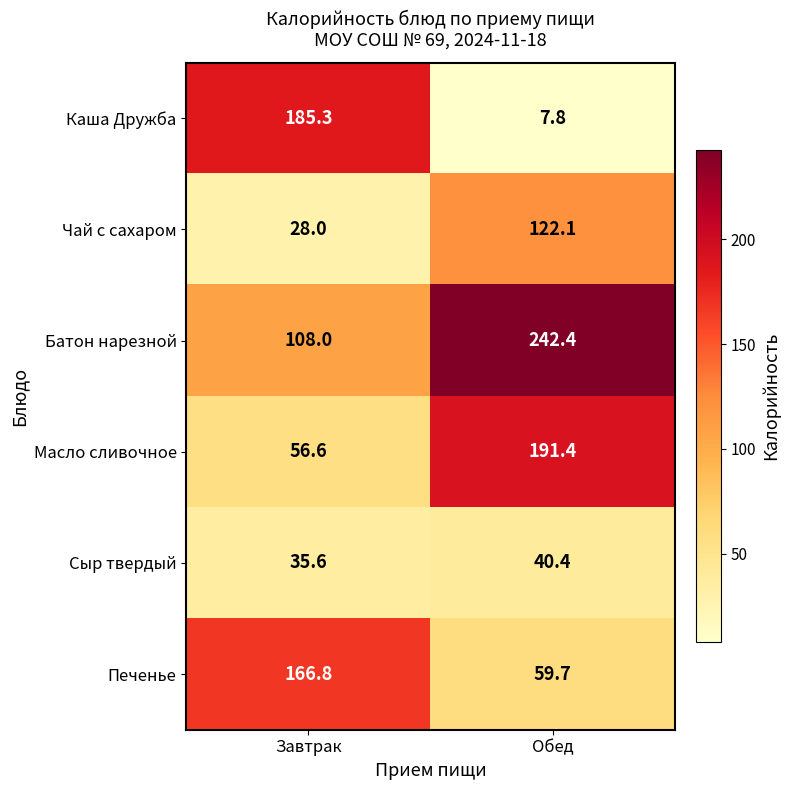

What is the sum of the Батон нарезной values at Завтрак and Обед?

350.4